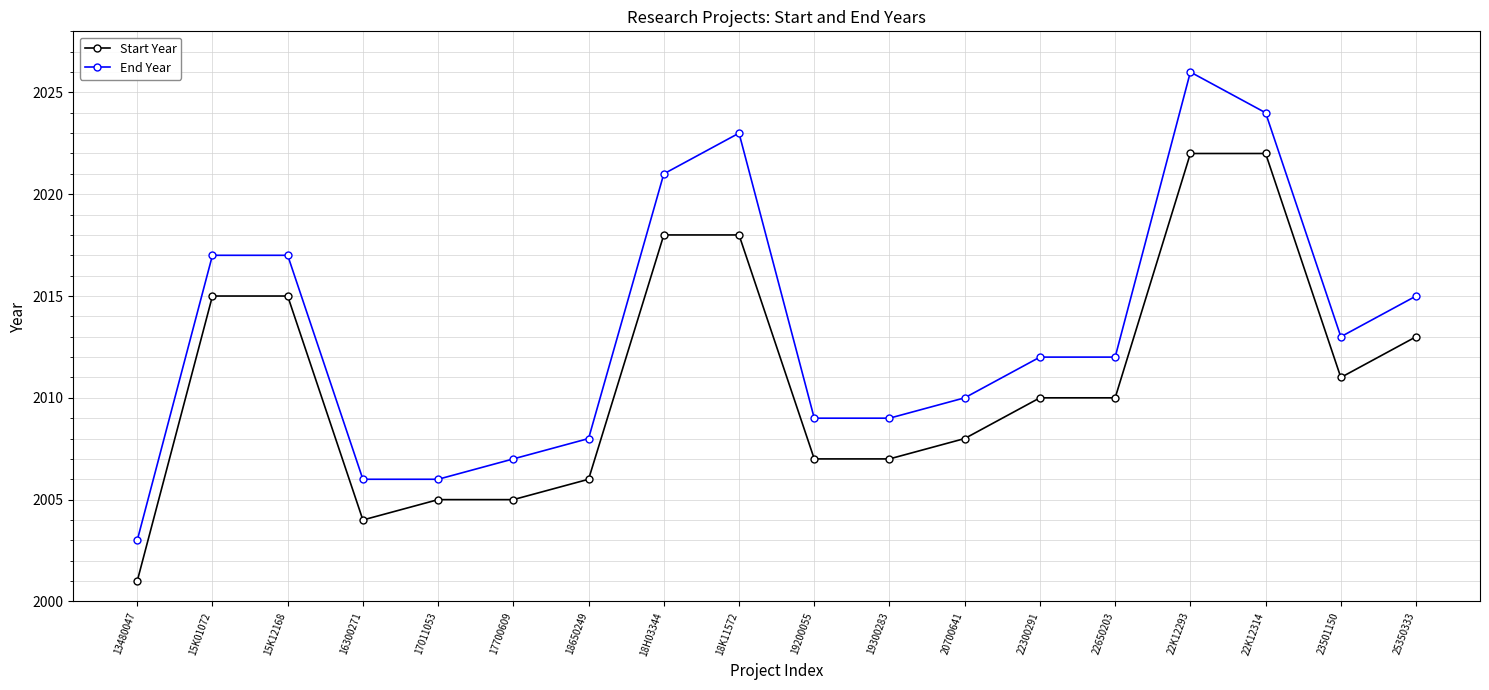

What are all the series names shown in the legend?

Start Year, End Year